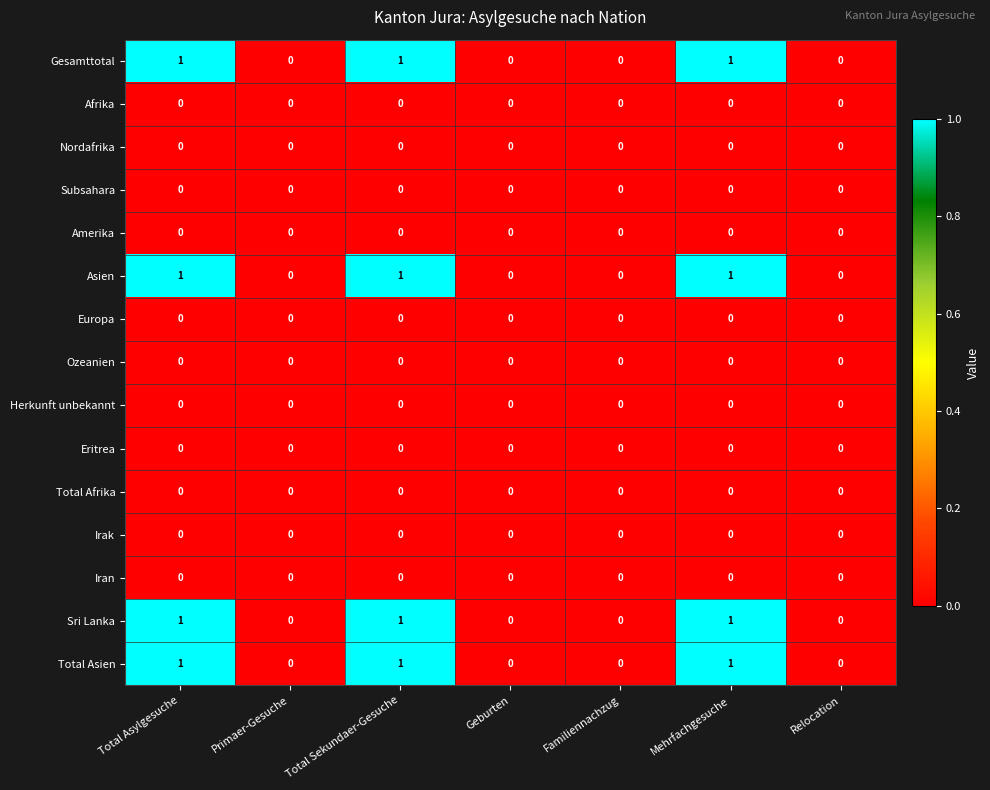

What is the total value across all series at Total Asylgesuche?

4